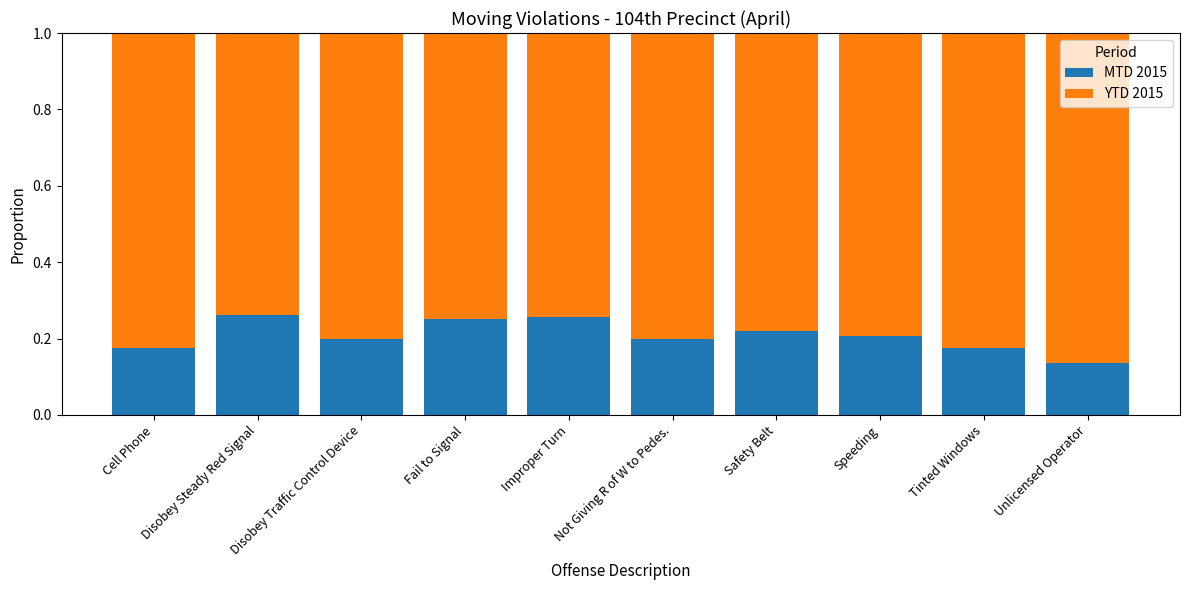

What is the total value across all series at Safety Belt?

1.0